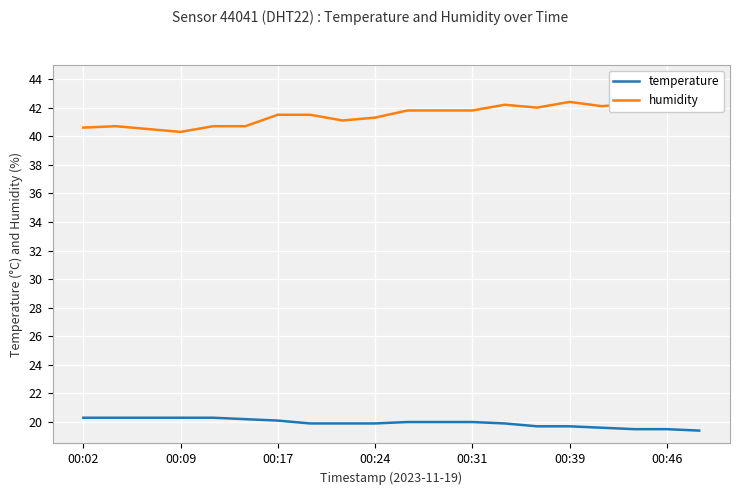

Reading right to left, what are all the values shown in this chart?

temperature: 19.4	19.5	19.5	19.6	19.7	19.7	19.9	20.0	20.0	20.0	19.9	19.9	19.9	20.1	20.2	20.3	20.3	20.3	20.3	20.3
humidity: 42.8	42.4	42.3	42.1	42.4	42.0	42.2	41.8	41.8	41.8	41.3	41.1	41.5	41.5	40.7	40.7	40.3	40.5	40.7	40.6